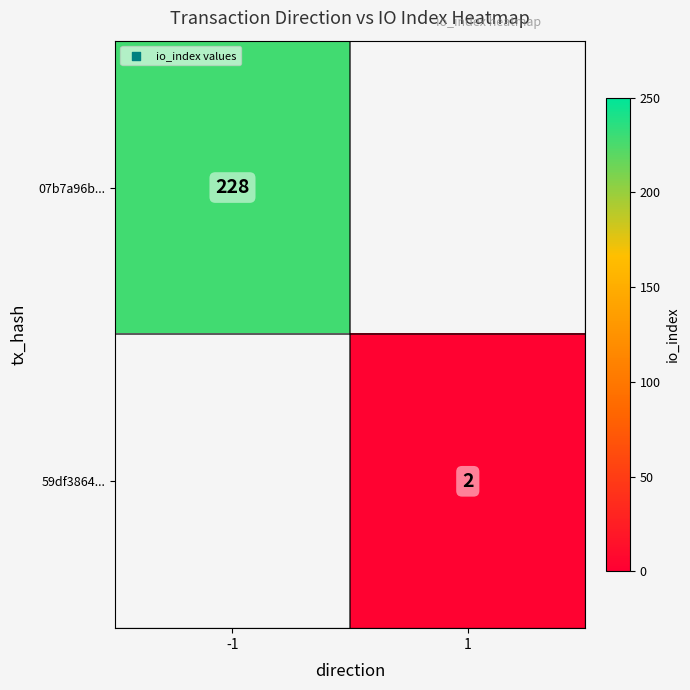

What is the maximum value shown in the chart?

228.0